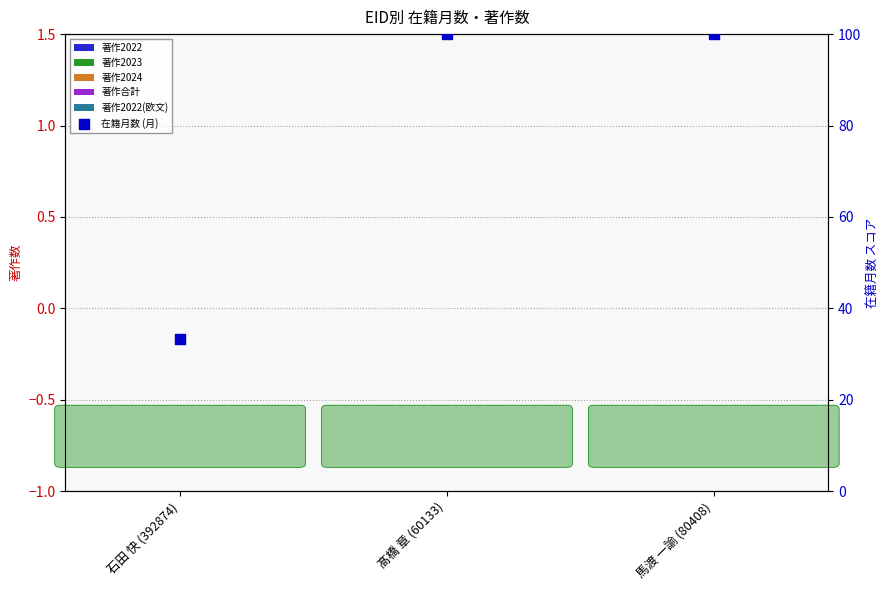

Which series has the widest spread of Y values?

在籍月数 (月)